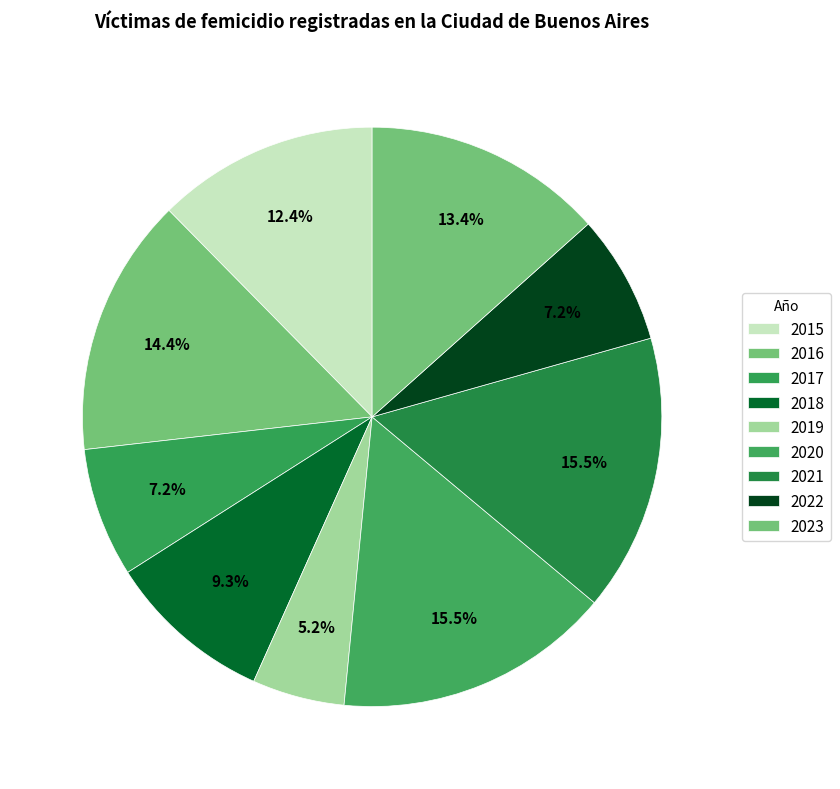

Count the number of slices in the pie.

9